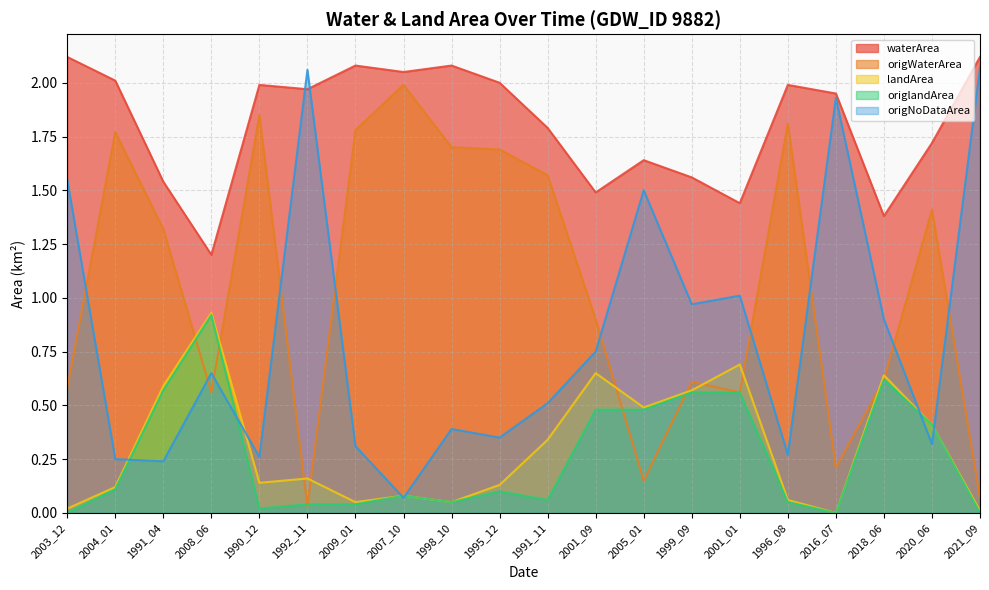

Reading left to right, list all the values displayed in this chart.

waterArea: 2003_12=2.1	2004_01=2.0	1991_04=1.5	2008_06=1.2	1990_12=2.0	1992_11=2.0	2009_01=2.1	2007_10=2.0	1998_10=2.1	1995_12=2.0	1991_11=1.8	2001_09=1.5	2005_01=1.6	1999_09=1.6	2001_01=1.4	1996_08=2.0	2016_07=1.9	2018_06=1.4	2020_06=1.7	2021_09=2.1
origWaterArea: 2003_12=0.6	2004_01=1.8	1991_04=1.3	2008_06=0.6	1990_12=1.9	1992_11=0.0	2009_01=1.8	2007_10=2.0	1998_10=1.7	1995_12=1.7	1991_11=1.6	2001_09=0.9	2005_01=0.1	1999_09=0.6	2001_01=0.6	1996_08=1.8	2016_07=0.2	2018_06=0.6	2020_06=1.4	2021_09=0.1
landArea: 2003_12=0.0	2004_01=0.1	1991_04=0.6	2008_06=0.9	1990_12=0.1	1992_11=0.2	2009_01=0.1	2007_10=0.1	1998_10=0.1	1995_12=0.1	1991_11=0.3	2001_09=0.7	2005_01=0.5	1999_09=0.6	2001_01=0.7	1996_08=0.1	2016_07=0.0	2018_06=0.6	2020_06=0.4	2021_09=0.0
origlandArea: 2003_12=0.0	2004_01=0.1	1991_04=0.6	2008_06=0.9	1990_12=0.0	1992_11=0.0	2009_01=0.0	2007_10=0.1	1998_10=0.1	1995_12=0.1	1991_11=0.1	2001_09=0.5	2005_01=0.5	1999_09=0.6	2001_01=0.6	1996_08=0.1	2016_07=0.0	2018_06=0.6	2020_06=0.4	2021_09=0.0
origNoDataArea: 2003_12=1.6	2004_01=0.2	1991_04=0.2	2008_06=0.7	1990_12=0.3	1992_11=2.1	2009_01=0.3	2007_10=0.1	1998_10=0.4	1995_12=0.3	1991_11=0.5	2001_09=0.8	2005_01=1.5	1999_09=1.0	2001_01=1.0	1996_08=0.3	2016_07=1.9	2018_06=0.9	2020_06=0.3	2021_09=2.1